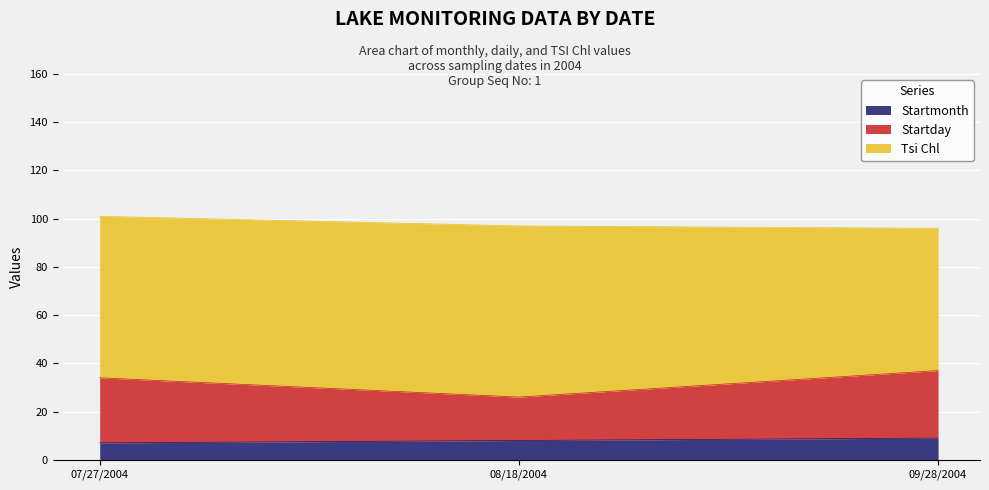

Which label corresponds to the largest value in the chart?

09/28/2004